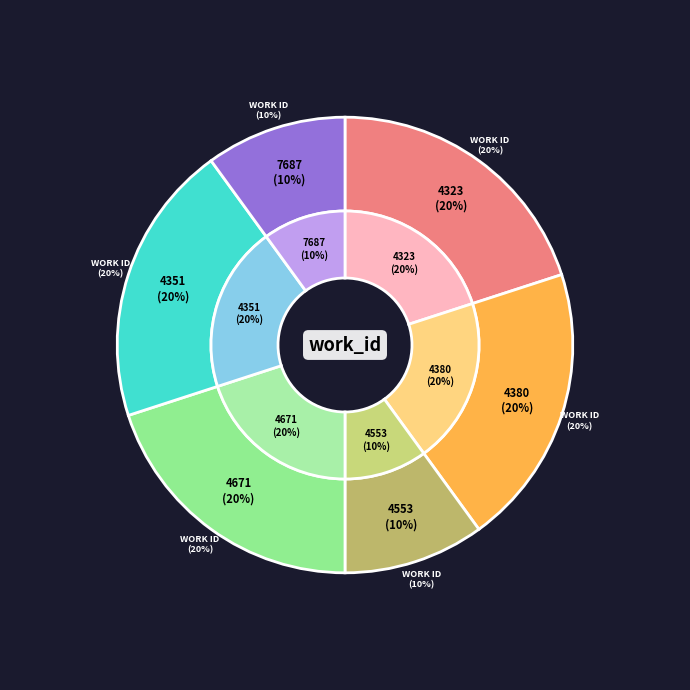

Is the sum of 4380 and 4553 greater than half?

No